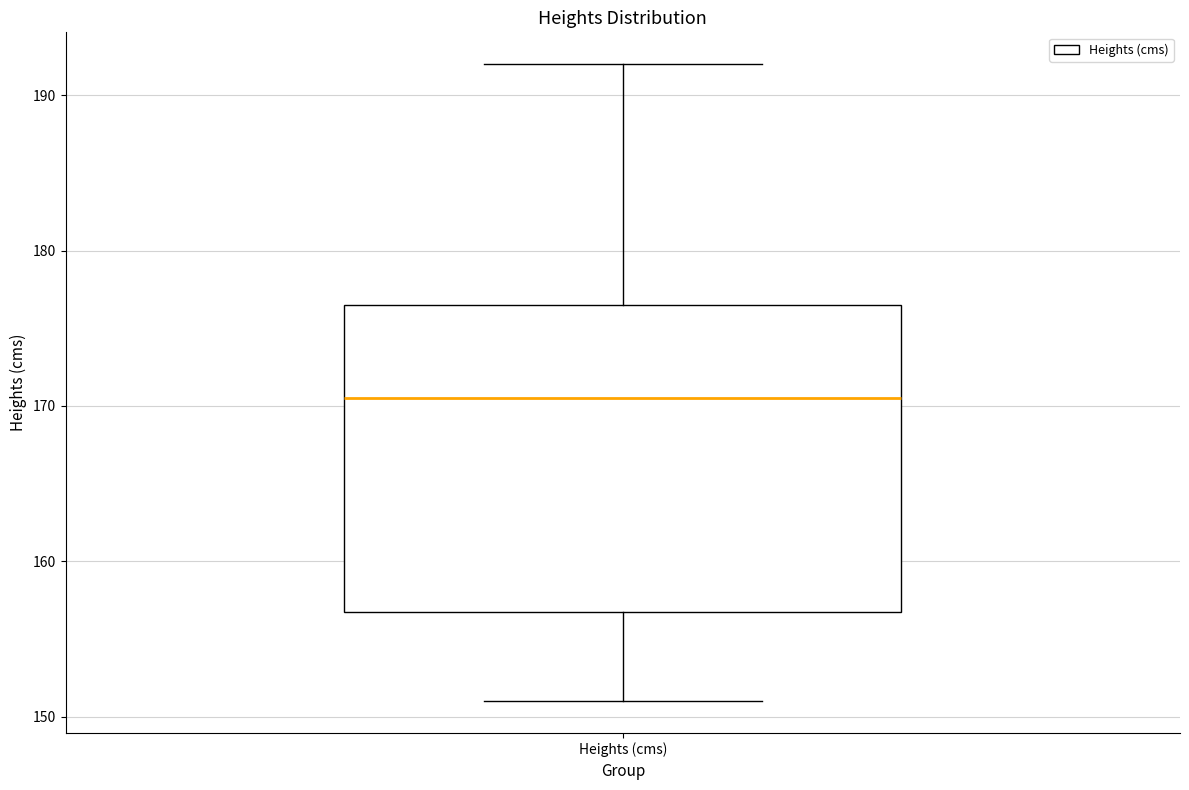

Read this box plot against the y-axis: the position of the median line, the range covered by the box, and the ends of both whiskers. The values are not printed on the chart, so give them approximately, as read against the axis.

median 171, box 157 to 177, whiskers 151 to 192